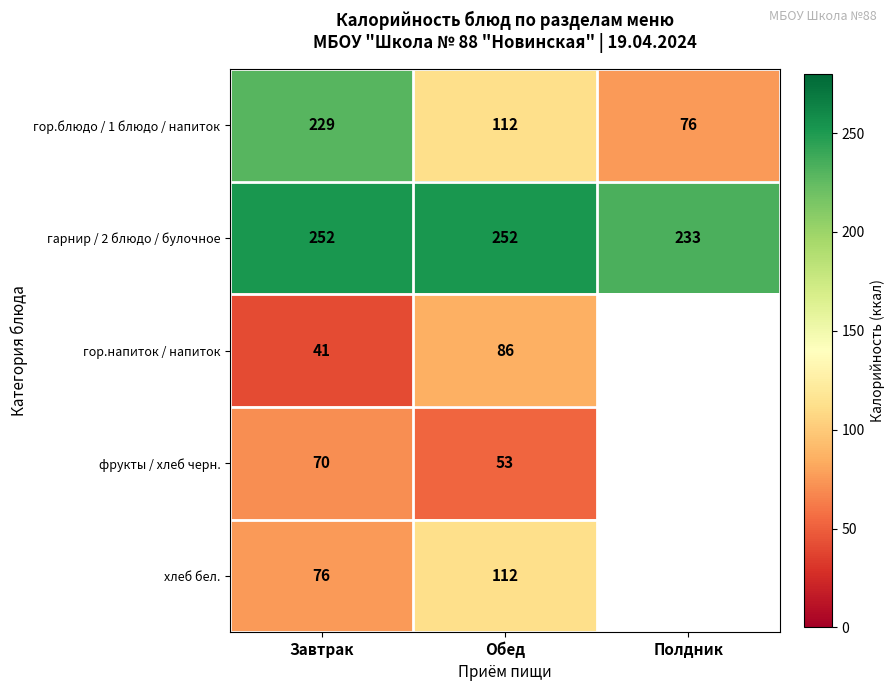

At which category is the sum across all series the highest?

Завтрак